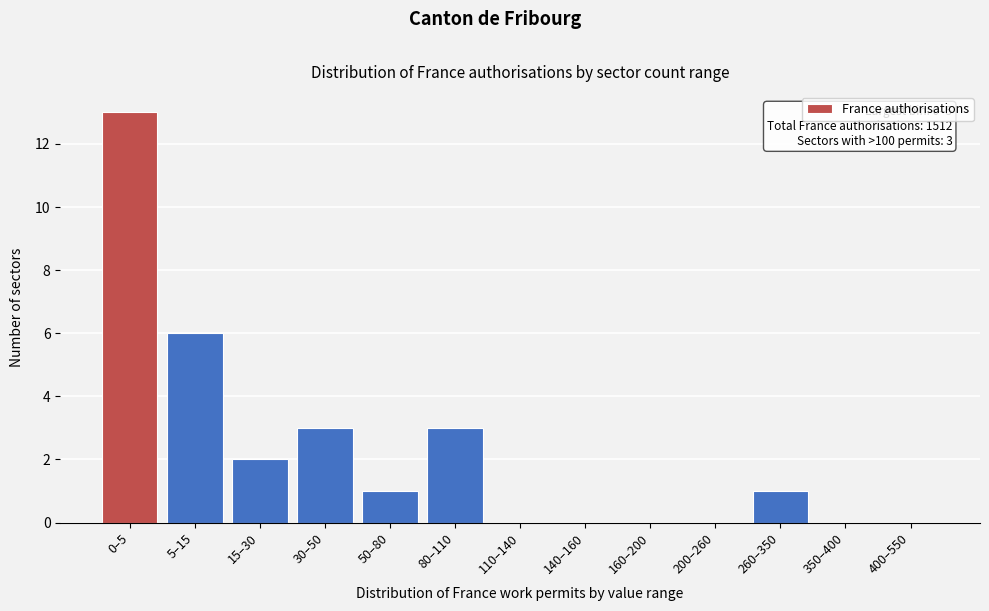

Reading left to right, extract all data points from this chart.

0–5=13	5–15=6	15–30=2	30–50=3	50–80=1	80–110=3	110–140=0	140–160=0	160–200=0	200–260=0	260–350=1	350–400=0	400–550=0